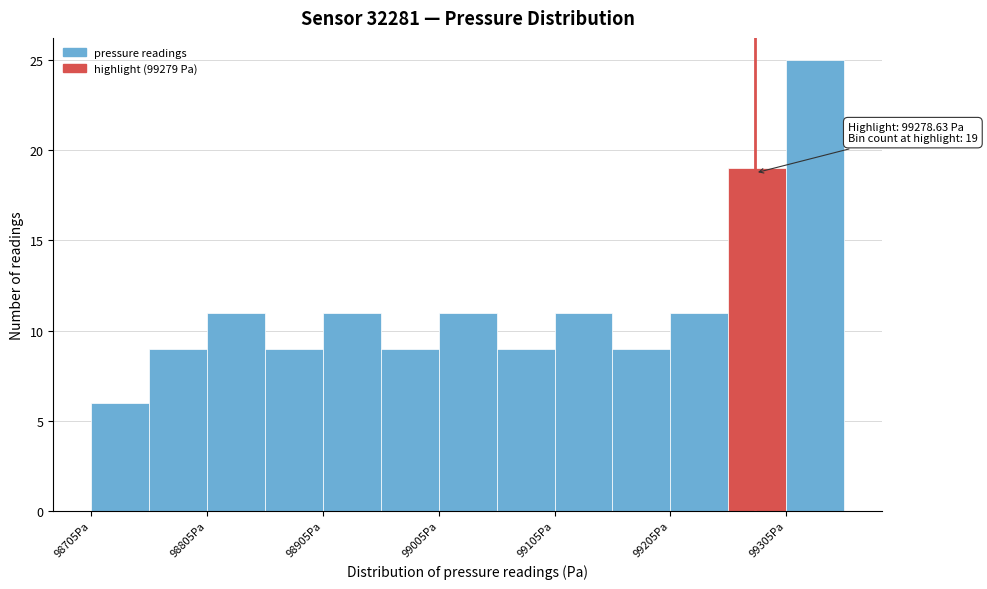

Which range on the x-axis has the tallest bar?

99310 to 99360